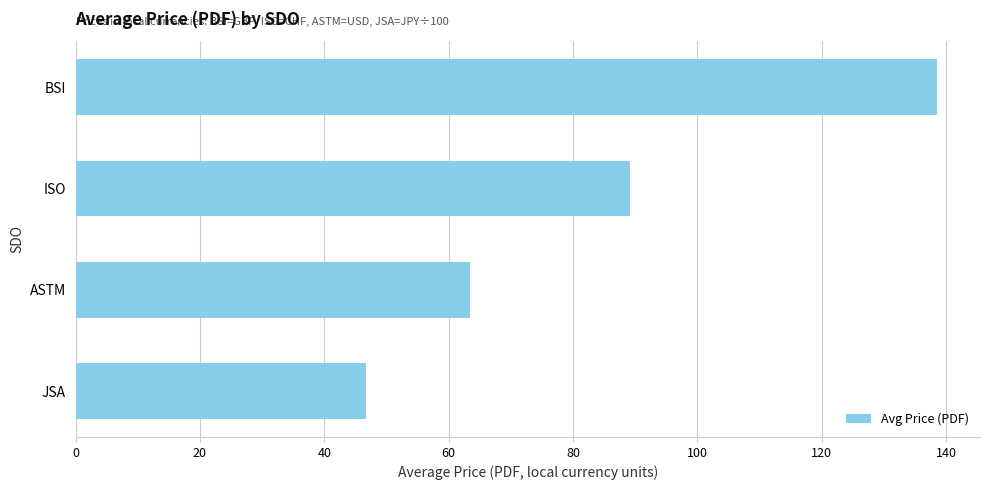

How many values are below 89?

2